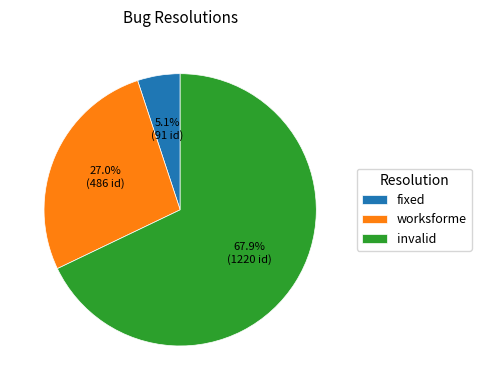

Which category has the biggest portion of the pie?

invalid